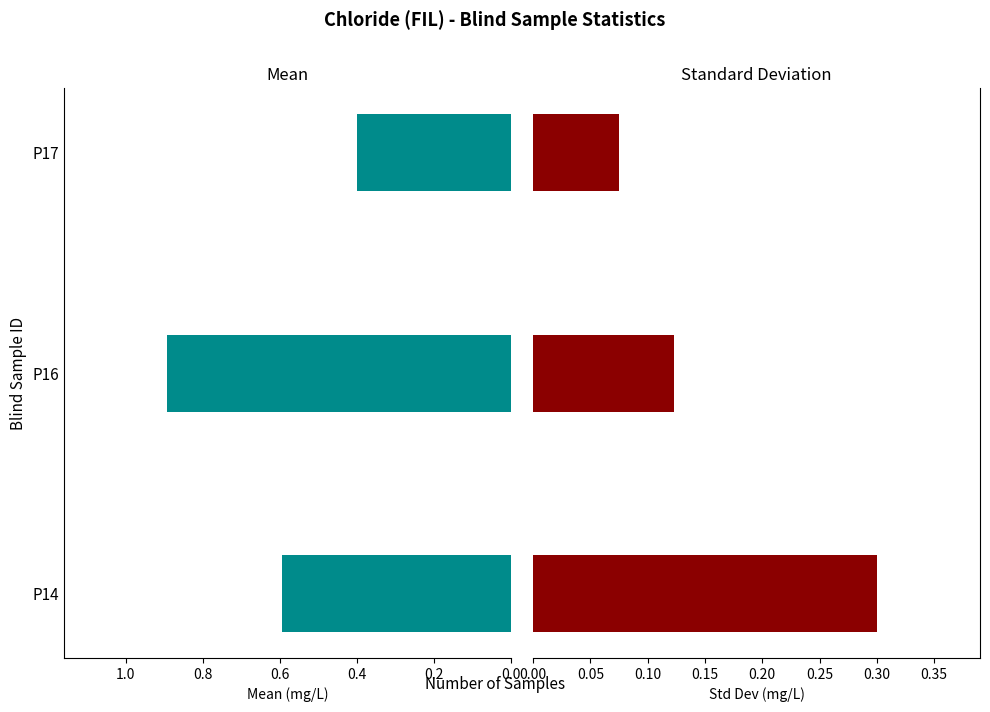

Rank the series at P17 from highest to lowest value.

Mean, Standard Deviation